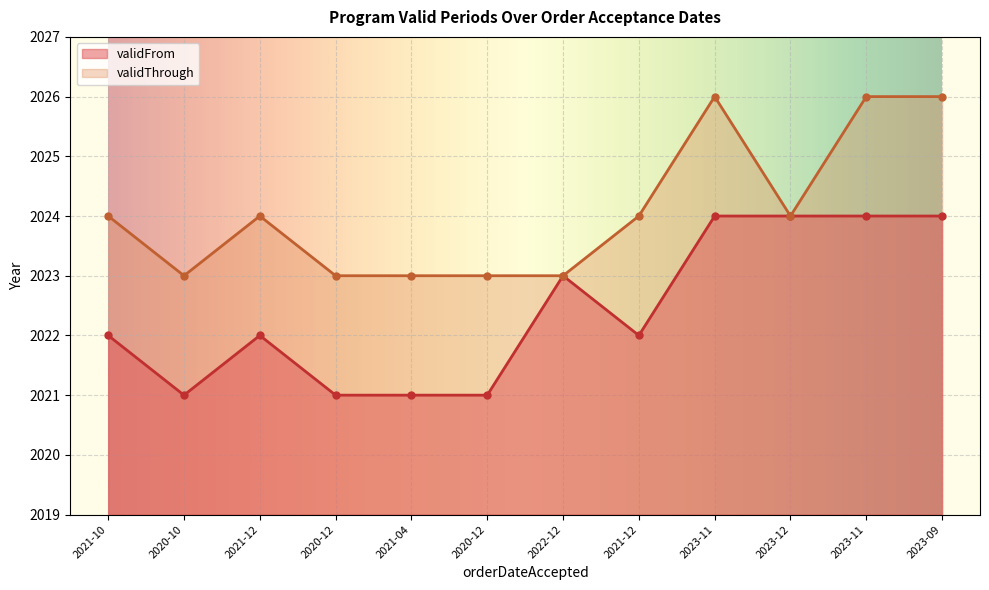

Between 2023-11 and 2023-09, which is larger?

2023-11